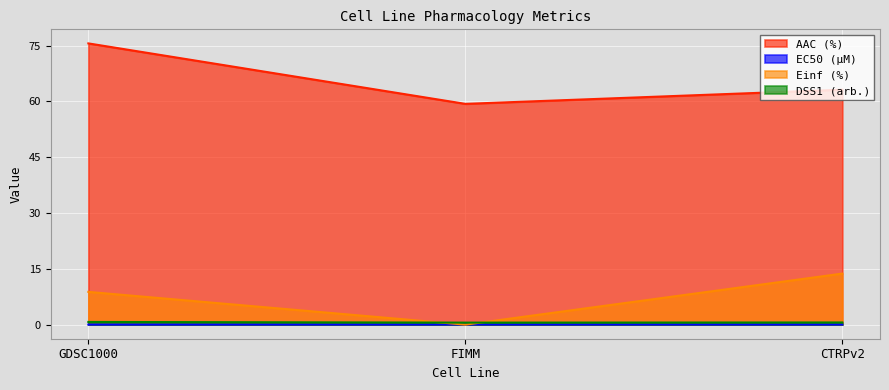

At how many categories does at least one series exceed 50?

3